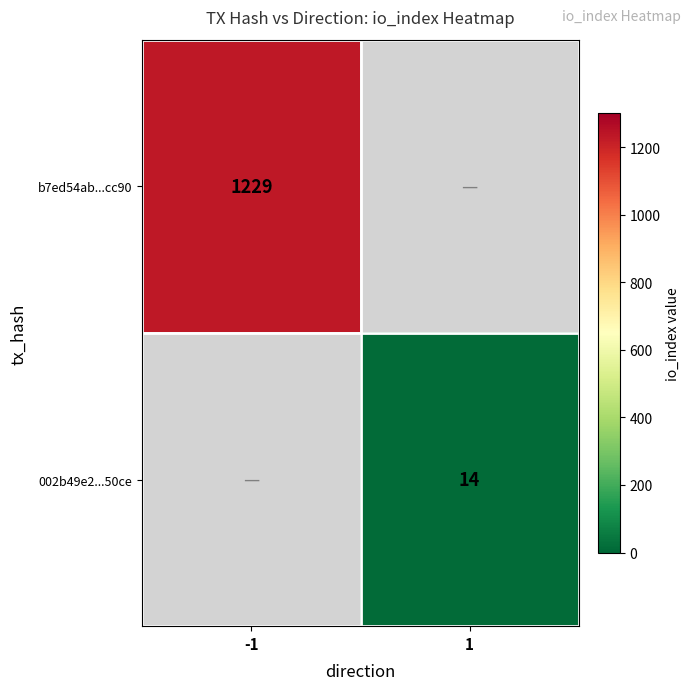

At how many categories does at least one series exceed 1032?

1